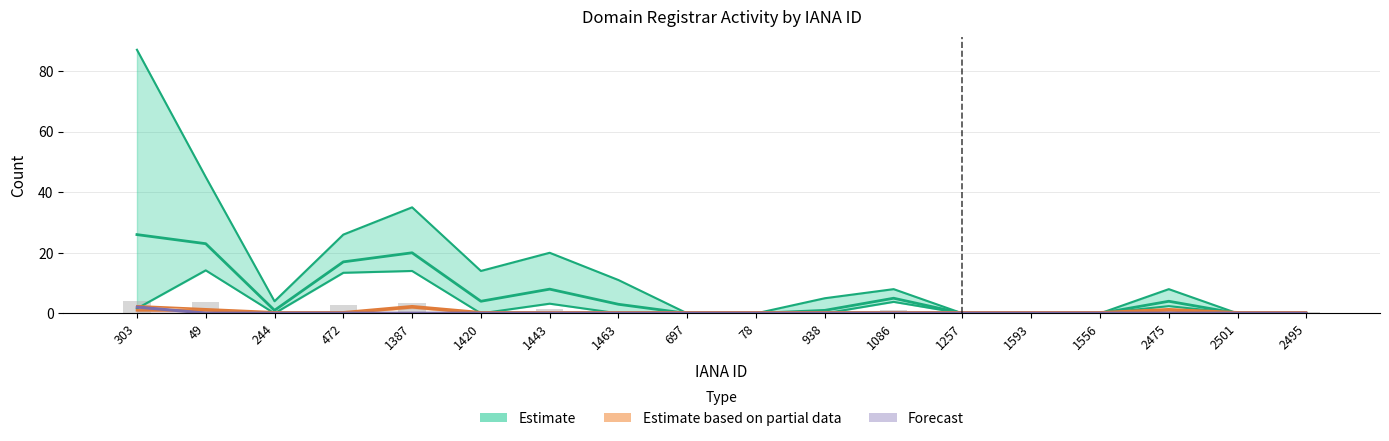

How many series are shown in this chart?

3